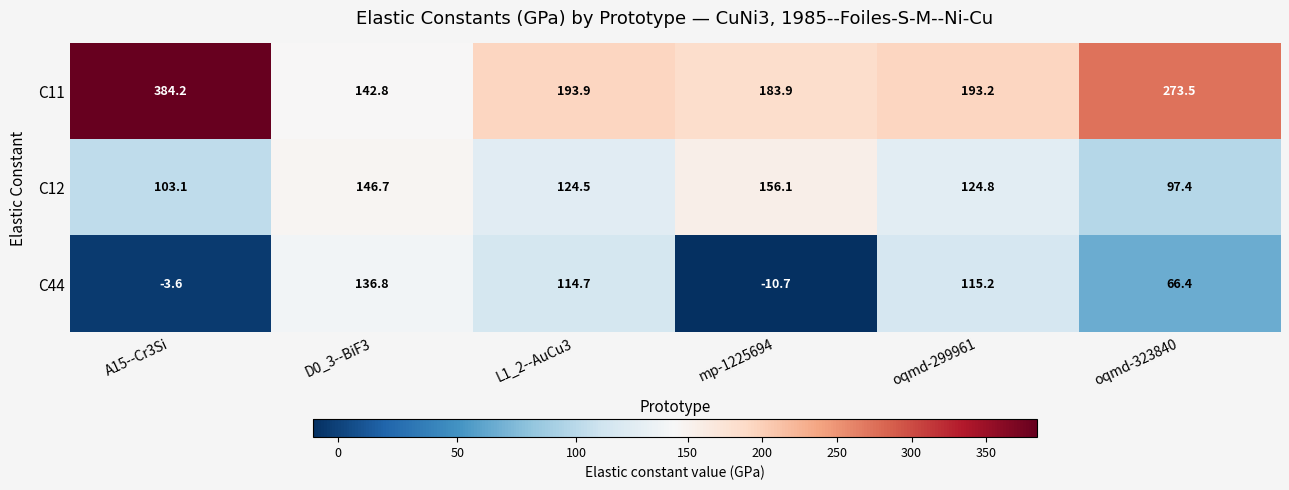

Is it true that C12 equals 40.9 at L1_2--AuCu3?

False